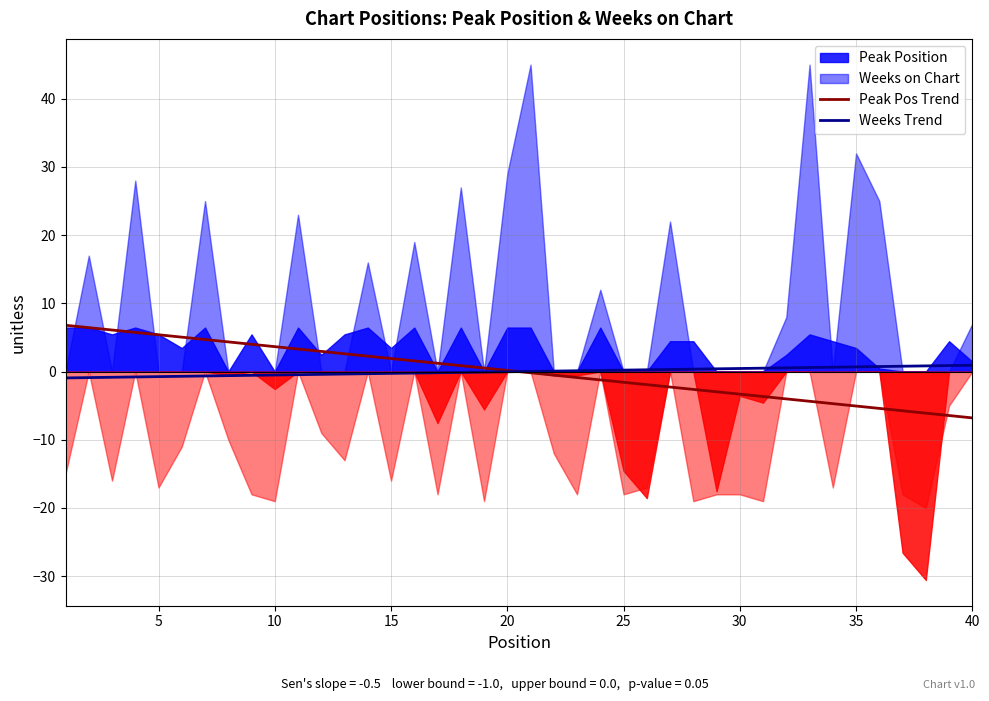

Read the Peak Pos Trend value at 37.

-6.1